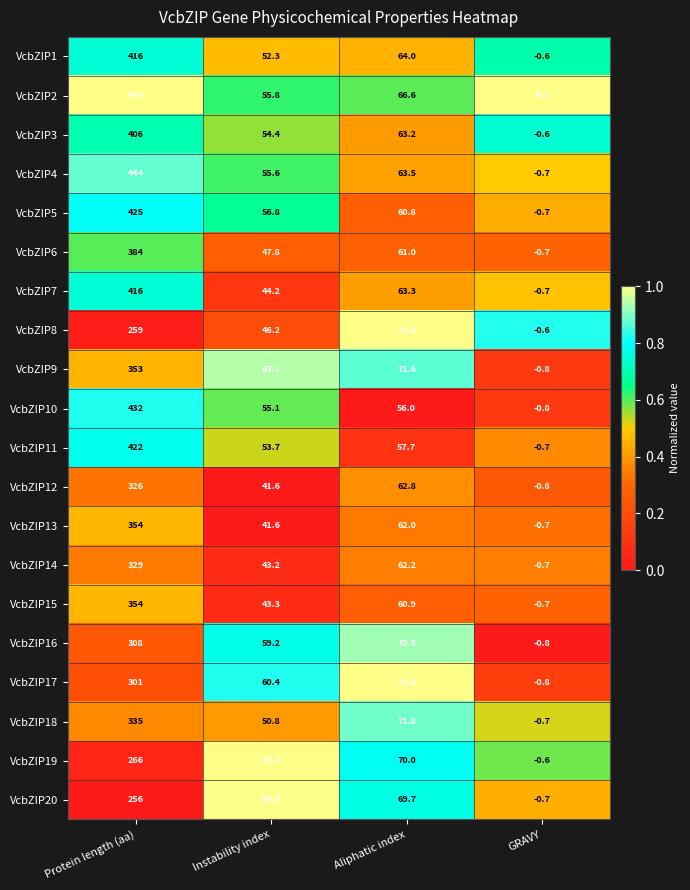

Which category has the lowest value in the VcbZIP15 series?

GRAVY